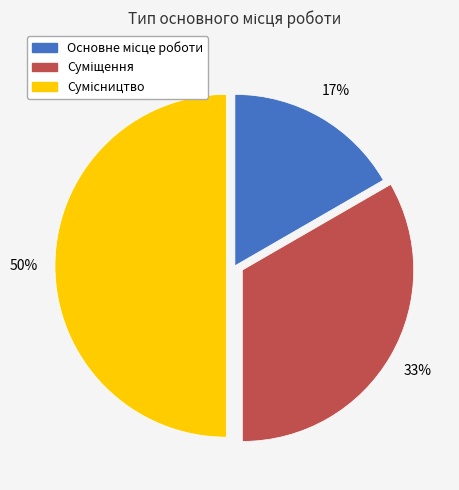

To the nearest percent, what is the average slice percentage?

33%